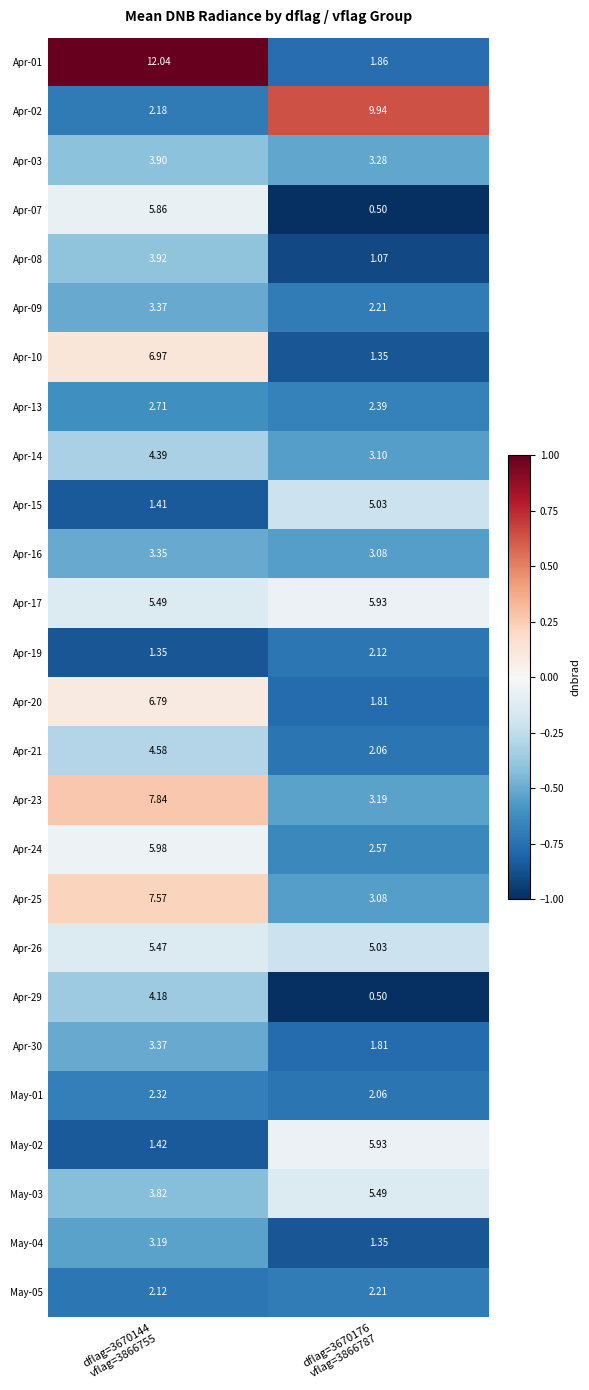

How many series are shown in this chart?

26